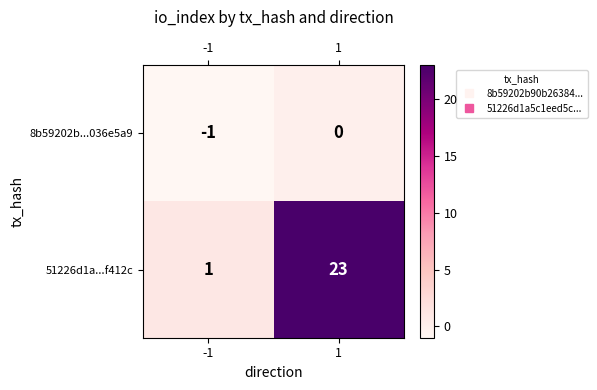

Which category has the highest value across all series?

1